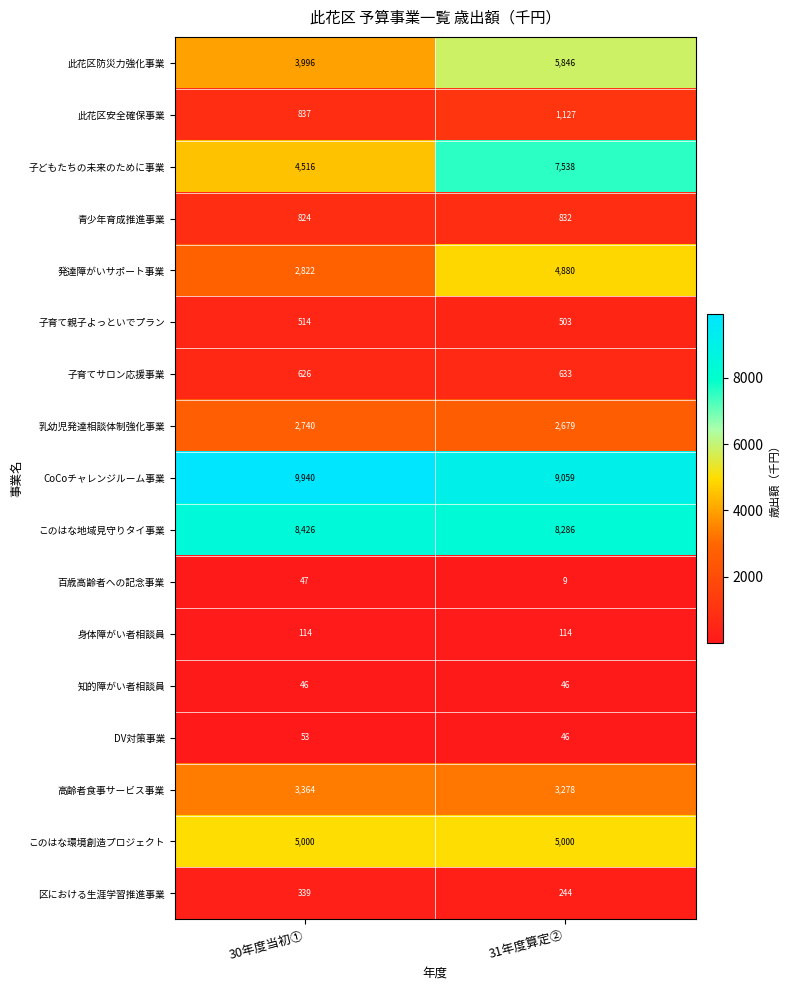

What is the spread (max minus min) of values at 30年度当初①?

9894